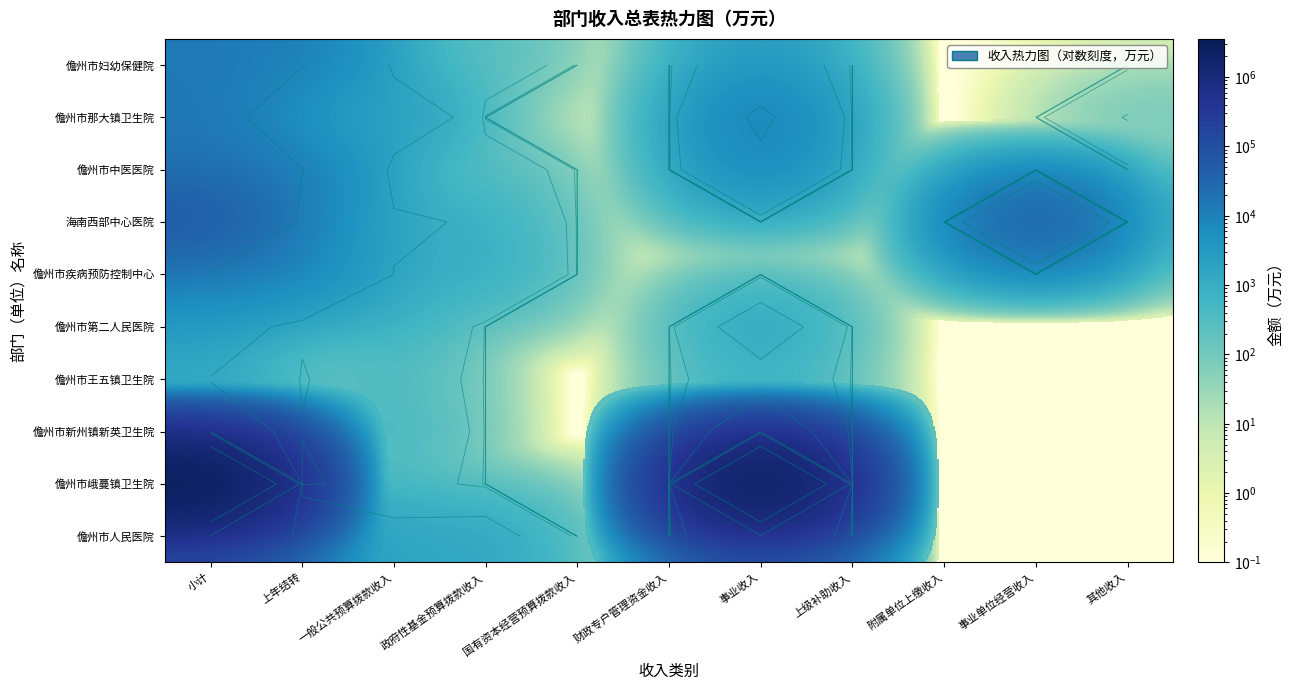

At 一般公共预算拨款收入, list the series in order from smallest to largest.

儋州市中医医院, 儋州市峨蔓镇卫生院, 儋州市王五镇卫生院, 儋州市妇幼保健院, 儋州市新州镇新英卫生院, 儋州市第二人民医院, 儋州市疾病预防控制中心, 海南西部中心医院, 儋州市人民医院, 儋州市那大镇卫生院